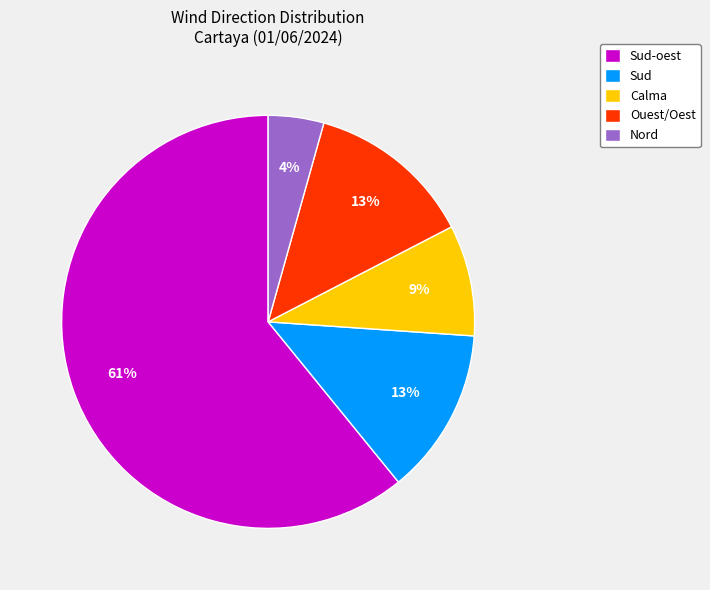

Between Nord and Calma, which is larger?

Calma